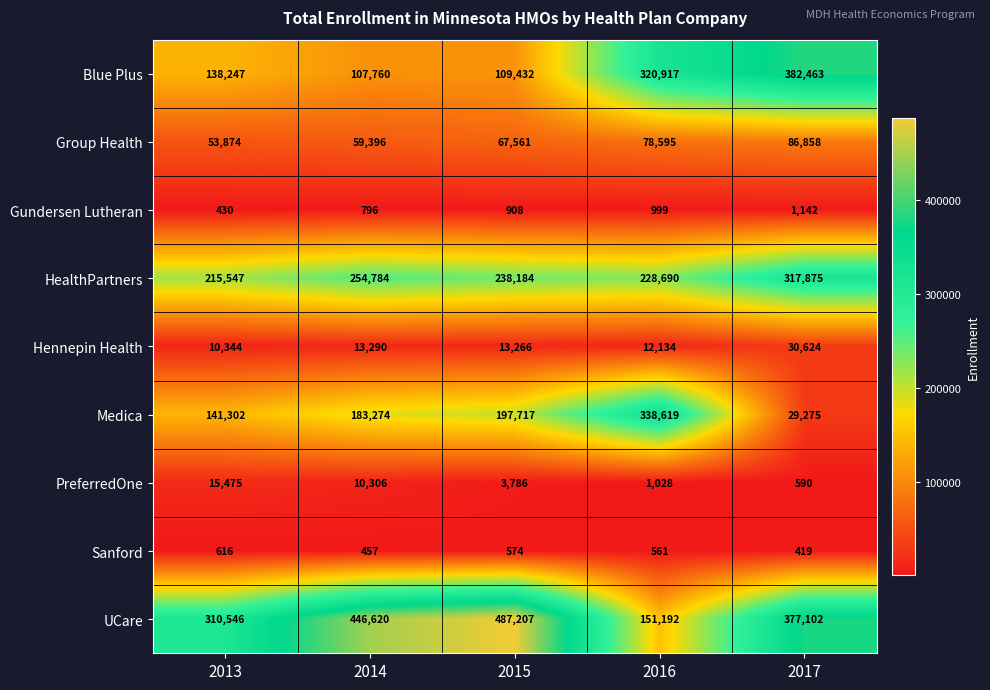

At which category does the chart reach its peak across all series?

2015